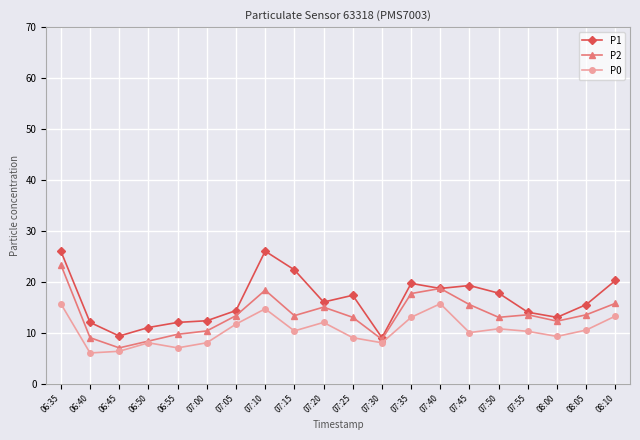

What is the sum of all P1 values?

325.7